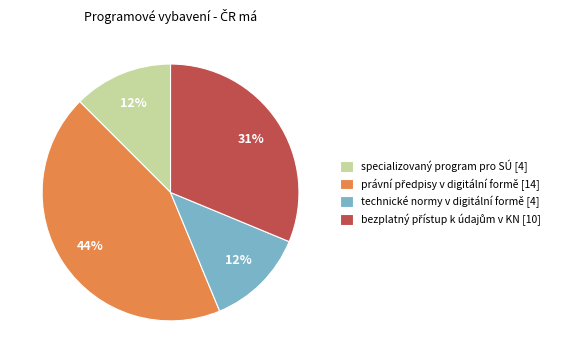

True or false: technické normy v digitální formě [4] accounts for 12% of the total.

True